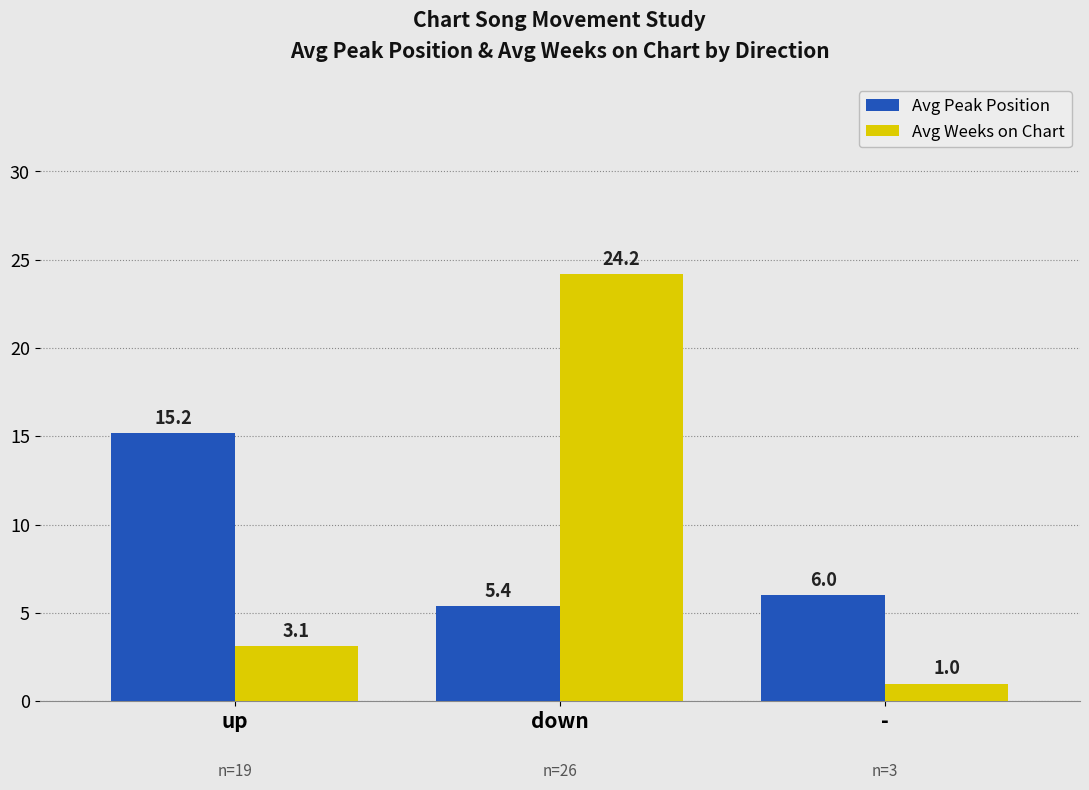

How many categories are shown in the chart?

3